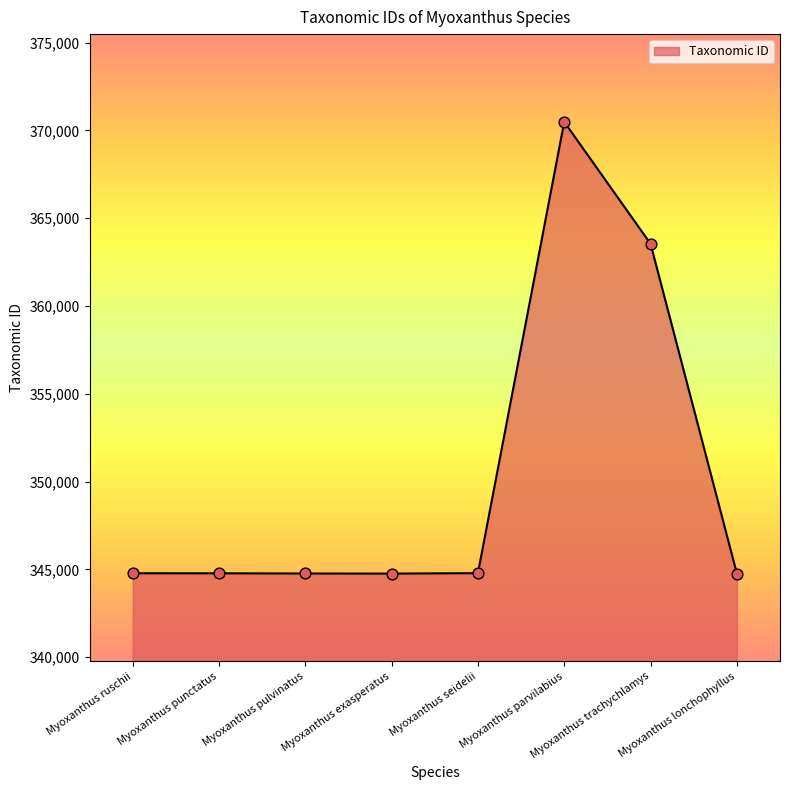

Approximately how many times larger is the value at Myoxanthus lonchophyllus compared to Myoxanthus exasperatus?

1.0